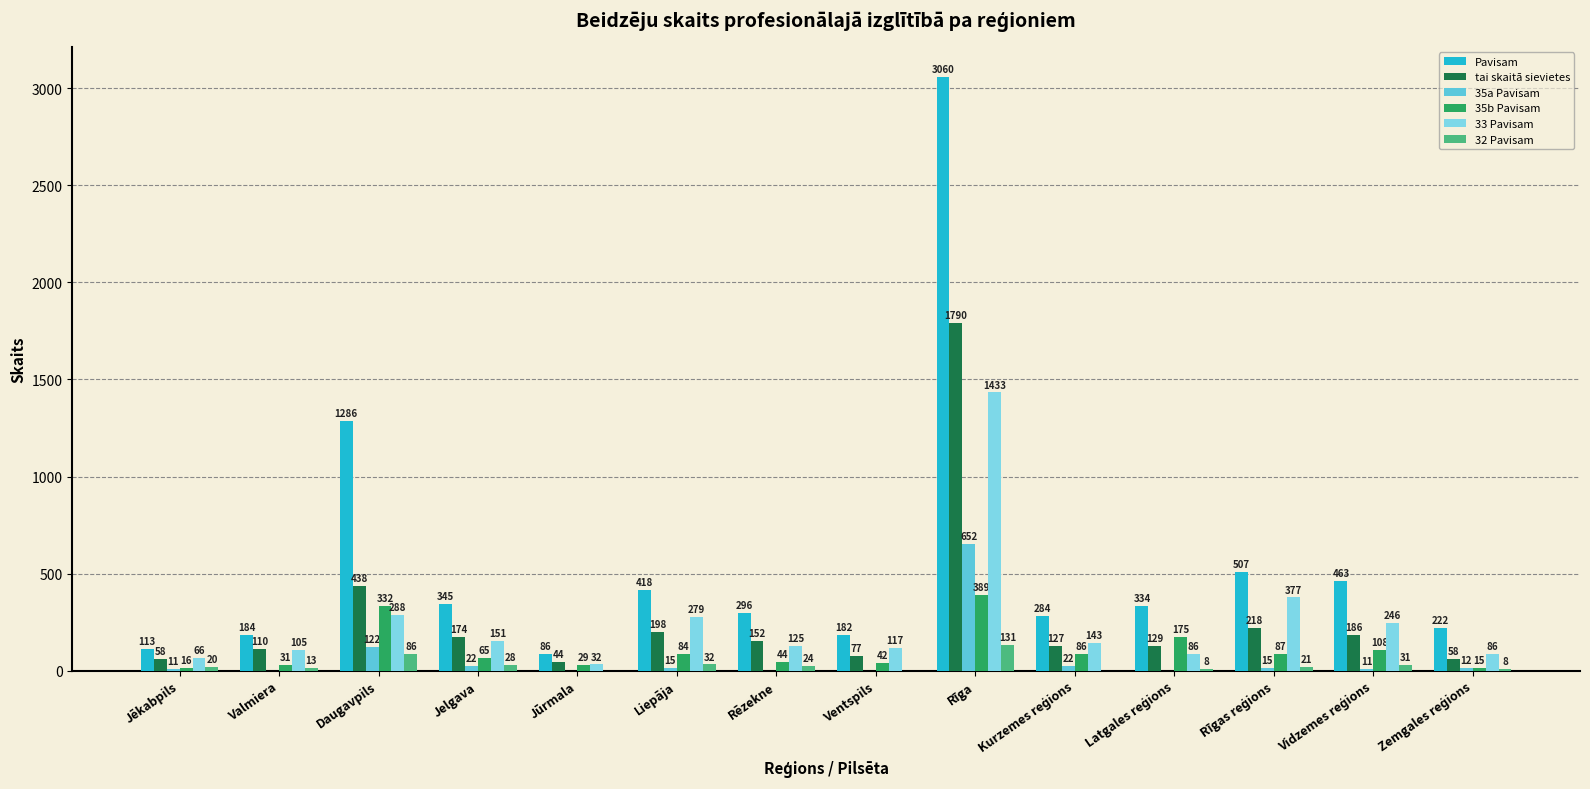

True or false: 32 Pavisam has a value of 0 at Ventspils.

True